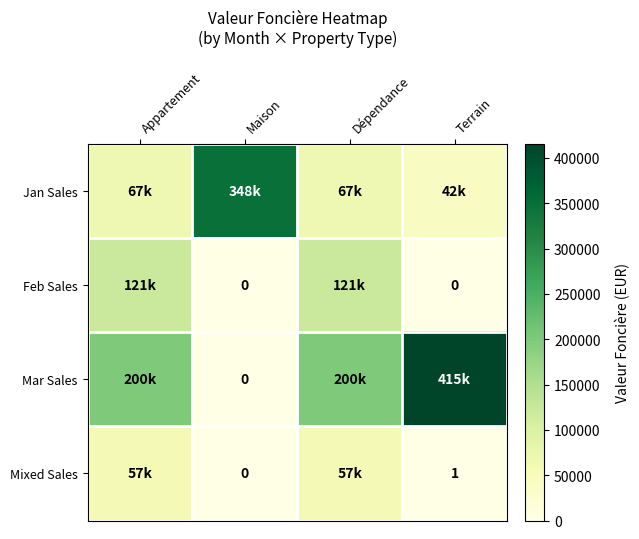

Is the value of Feb Sales at Terrain greater than the value of Mixed Sales at Dépendance?

No